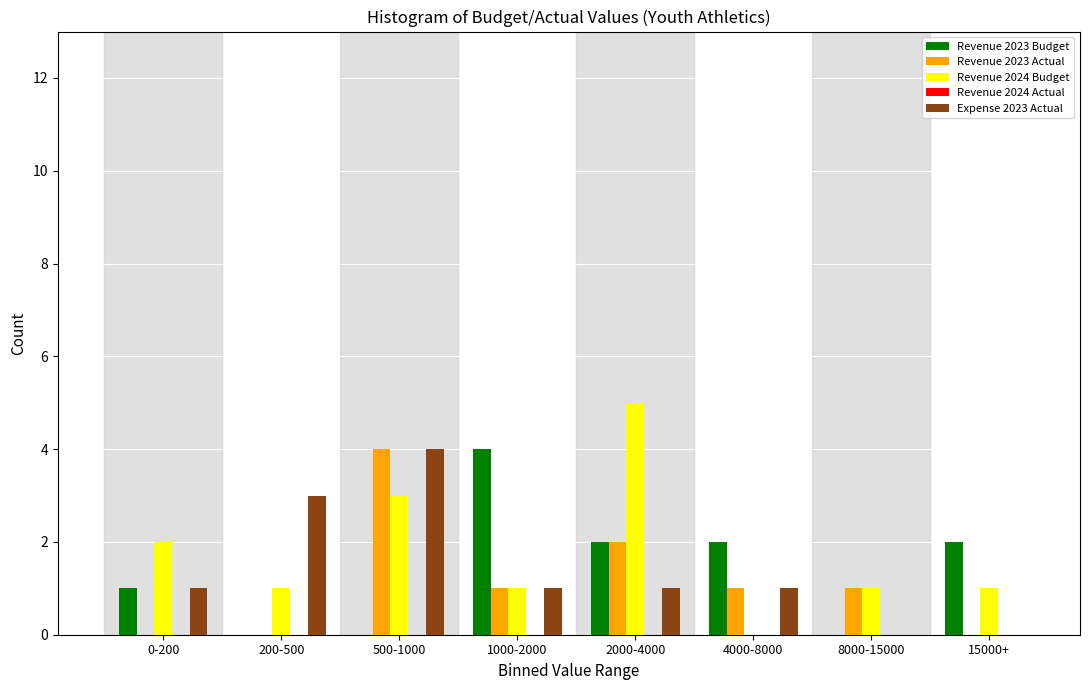

Which series changed the most between 500-1000 and 8000-15000?

Expense 2023 Actual